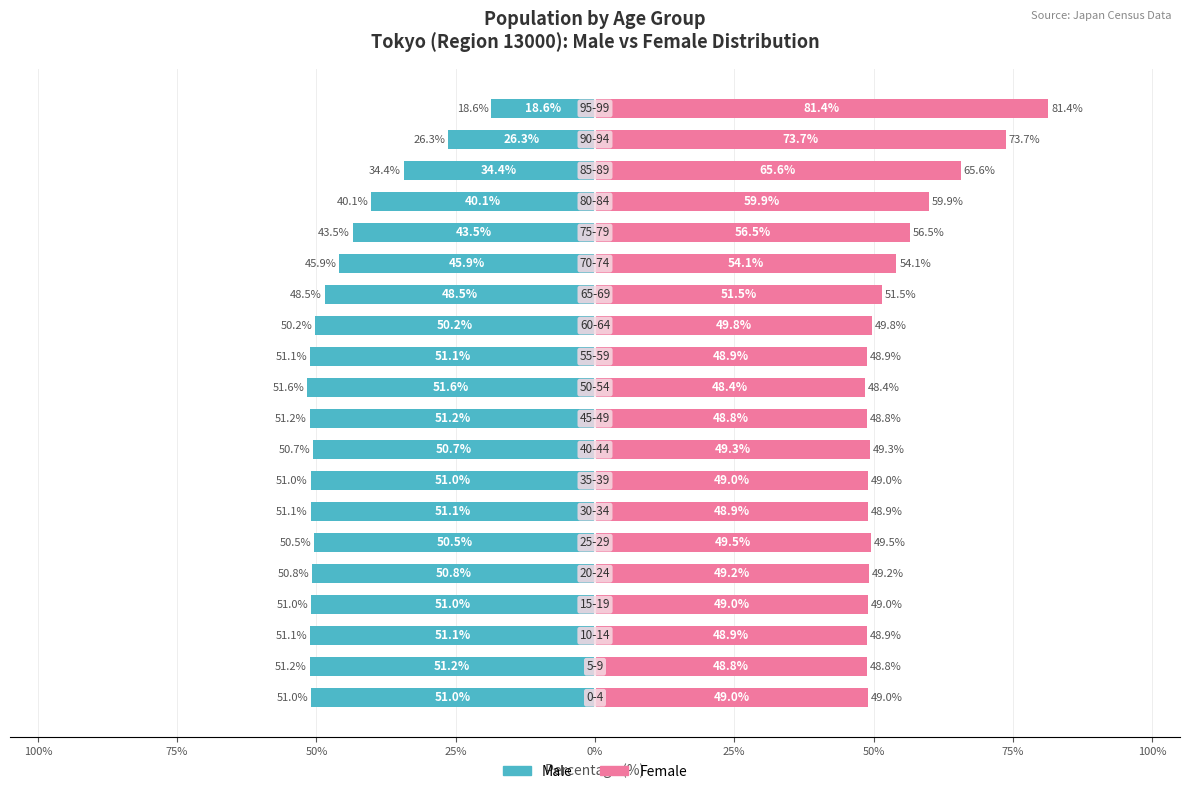

What is the spread (max minus min) of values at 100%?

100.0